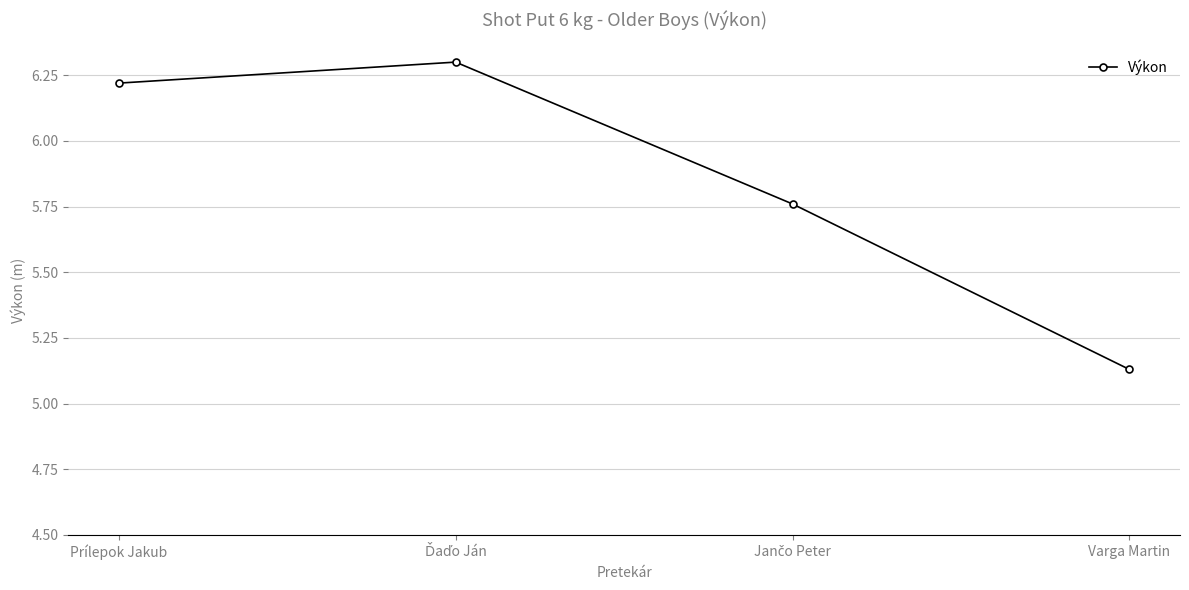

How many interior local peaks (higher than both neighbors) does the data have?

1